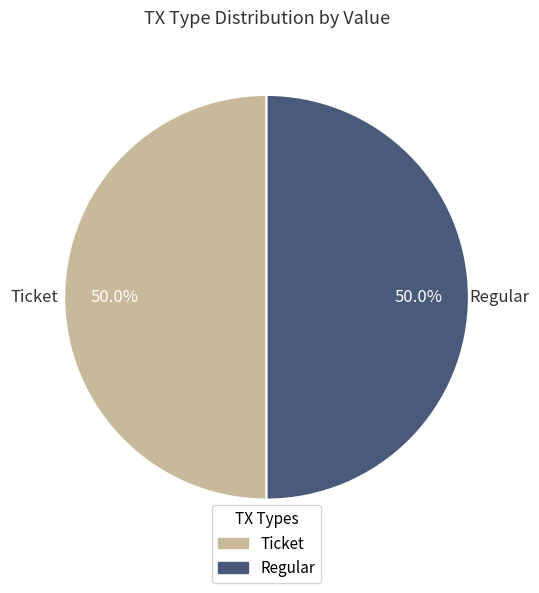

Is the sum of Regular and Ticket greater than half?

Yes